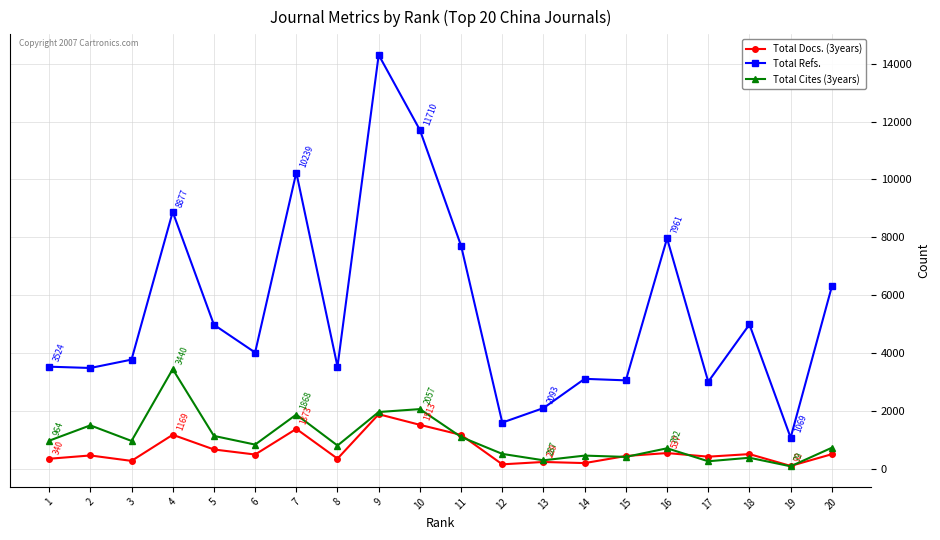

Which category has the highest value across all series?

9